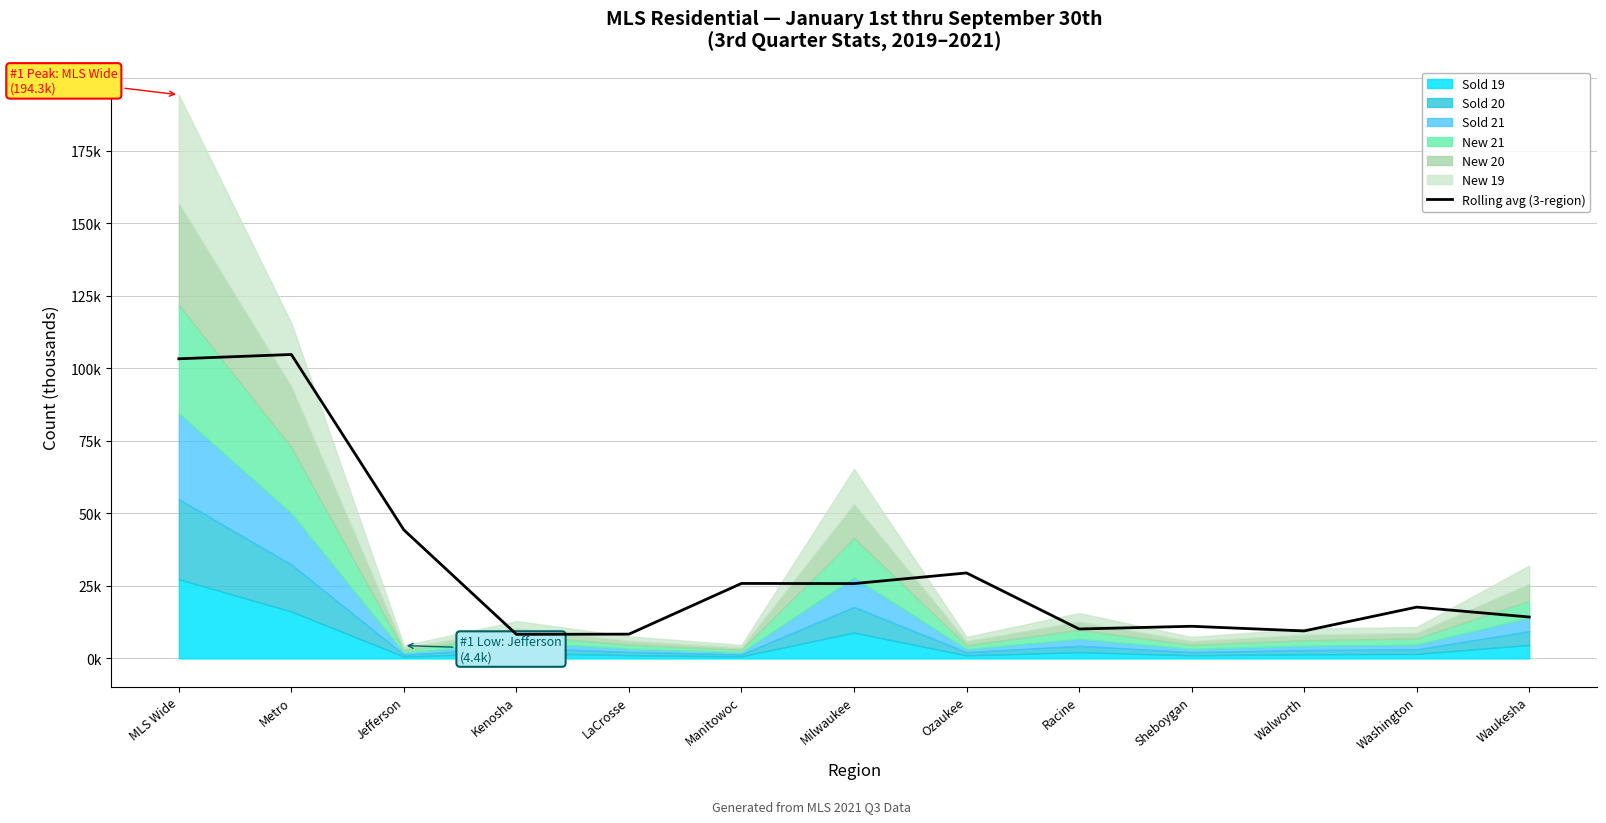

How many lines are shown in the chart?

1